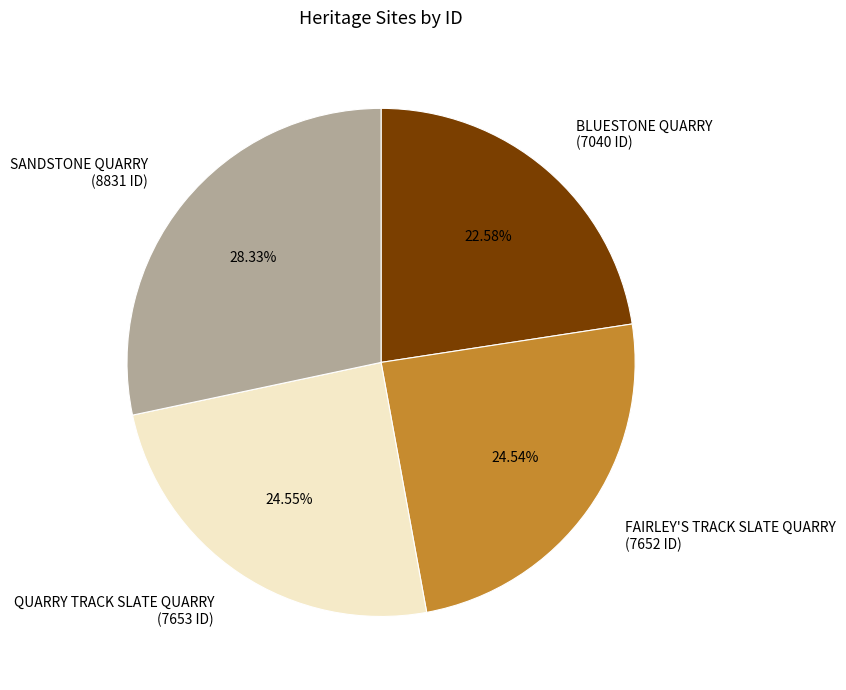

Does BLUESTONE QUARRY represent more than half of the total?

No